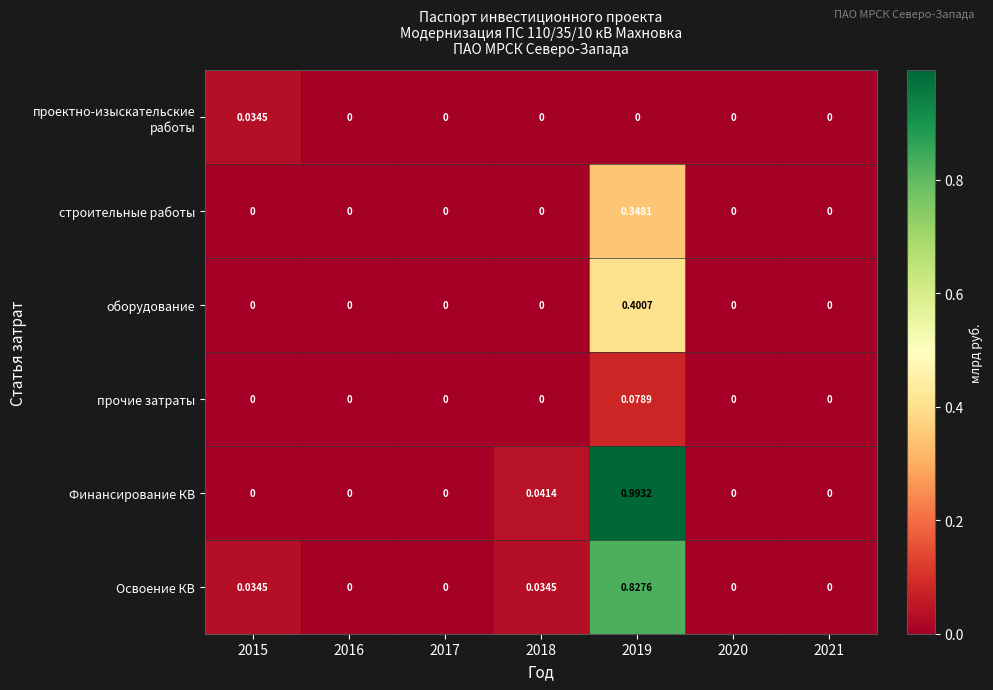

Which series has the largest range (max minus min)?

Финансирование КВ